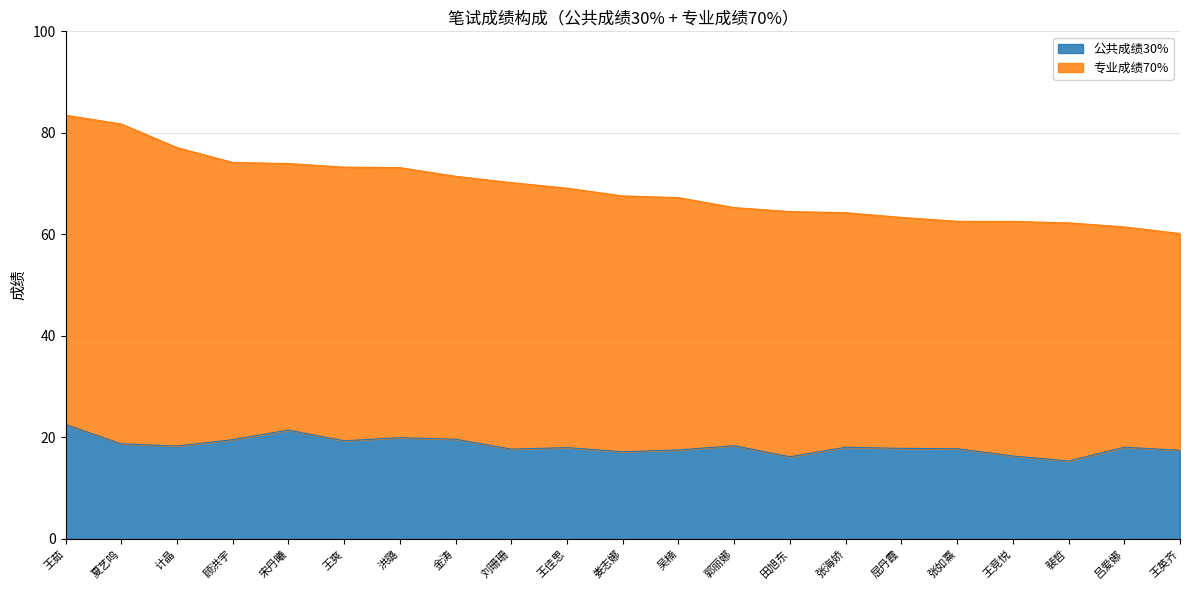

Rank the categories by value from highest to lowest.

王茹, 宋丹曦, 洪璐, 金涛, 顾洪宇, 王爽, 夏艺鸣, 郭丽娜, 计晶, 张海娇, 吕爱娜, 王佳思, 屈丹霞, 张如熹, 刘珊珊, 吴楠, 王英齐, 娄志娜, 王竞悦, 田旭东, 裴哲